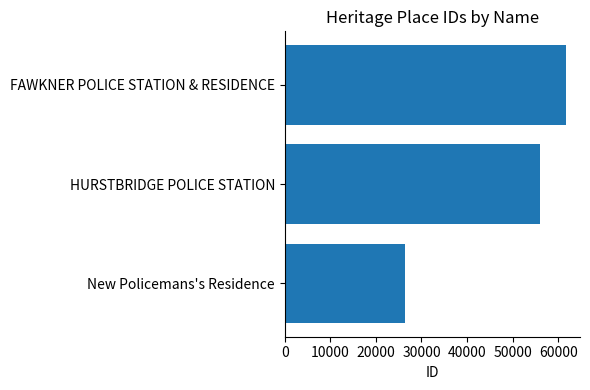

Reading bottom to top, transcribe all the data shown in this chart.

26490	55976	61689